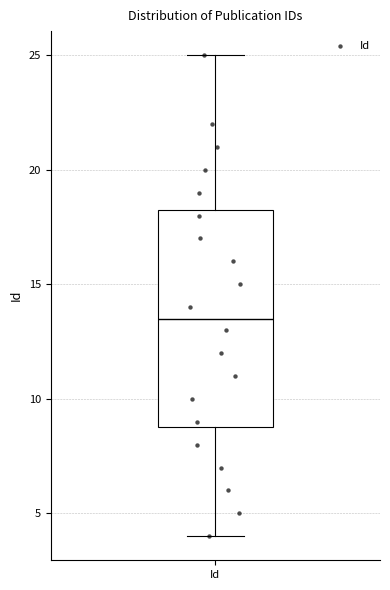

Transcribe this box plot: give where the median line is, the range the box spans, and where the two whiskers end, as read against the y-axis. The values are not printed on the chart, so give them approximately, as read against the axis.

median 13.5, box 9.0 to 18.5, whiskers 4.0 to 25.0